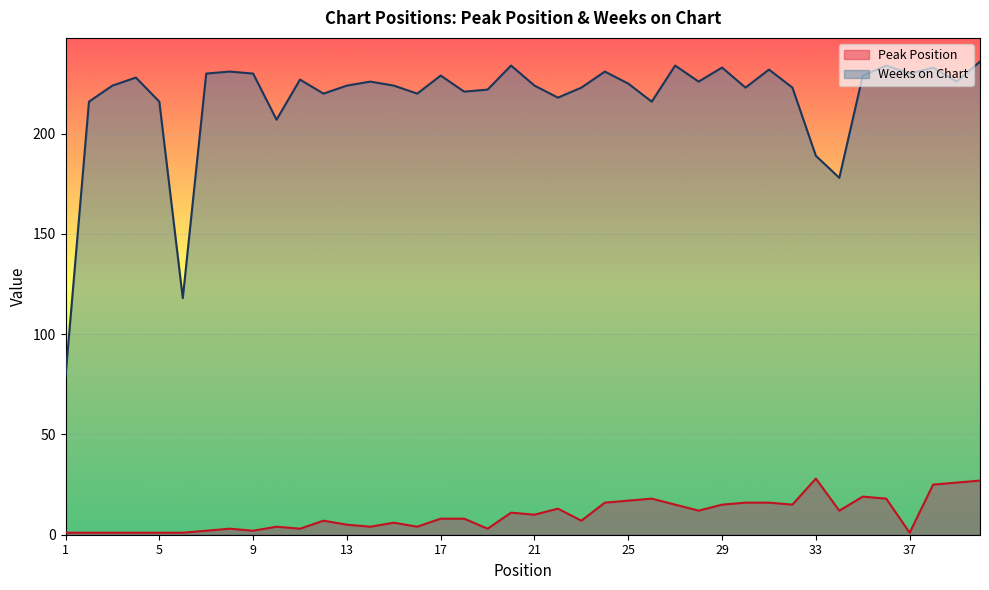

Which series changed the most between 15 and 32?

Peak Position